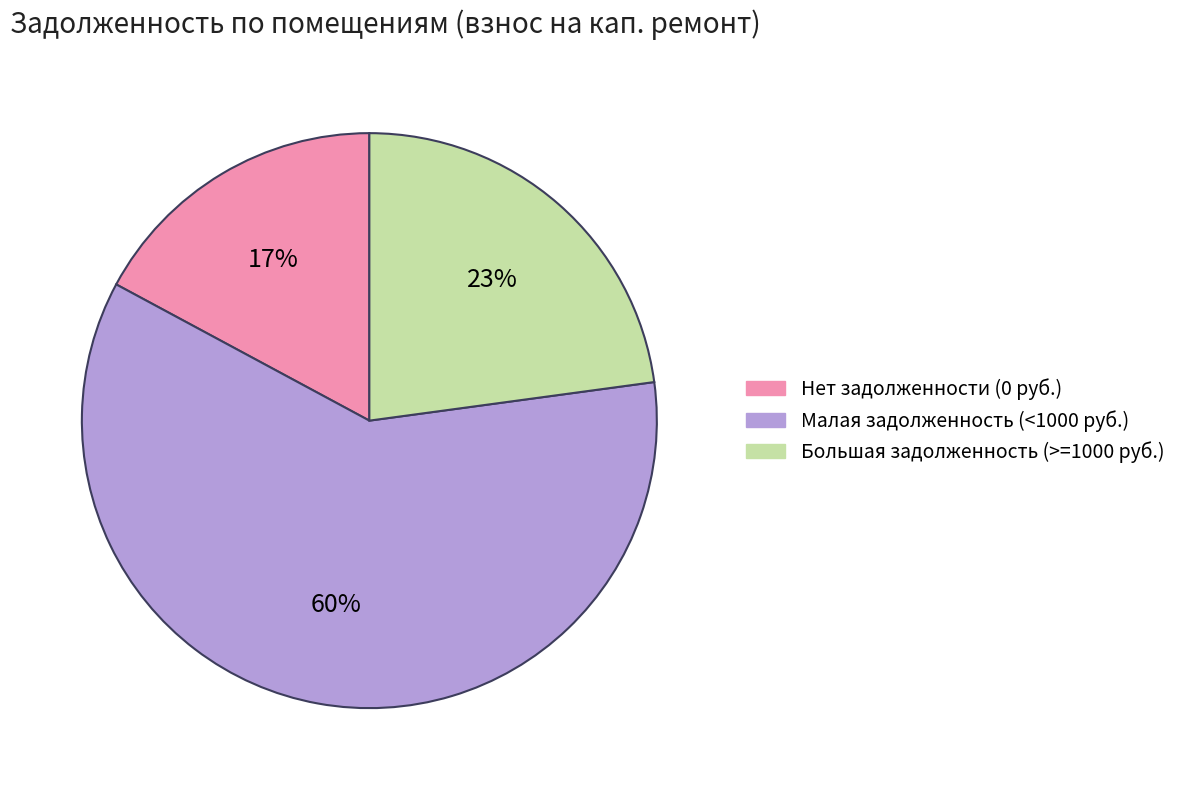

Does any single category account for the majority?

Yes